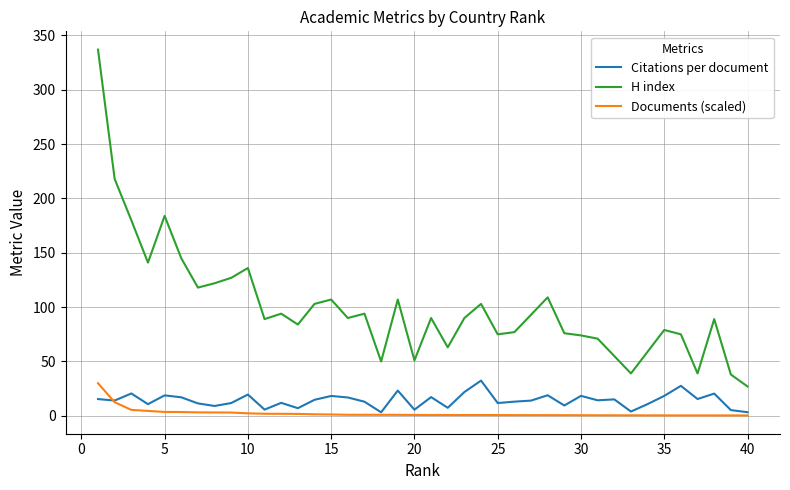

Which series has the largest range (max minus min)?

H index